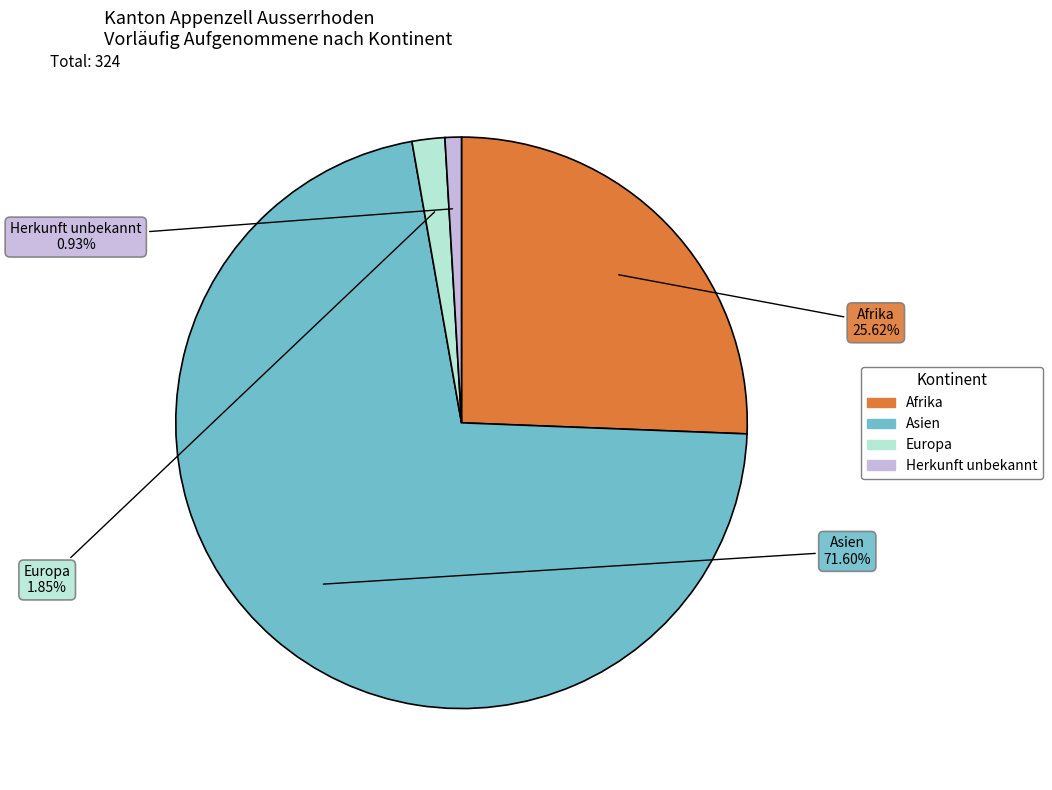

To the nearest percent, what is the average slice percentage?

25%